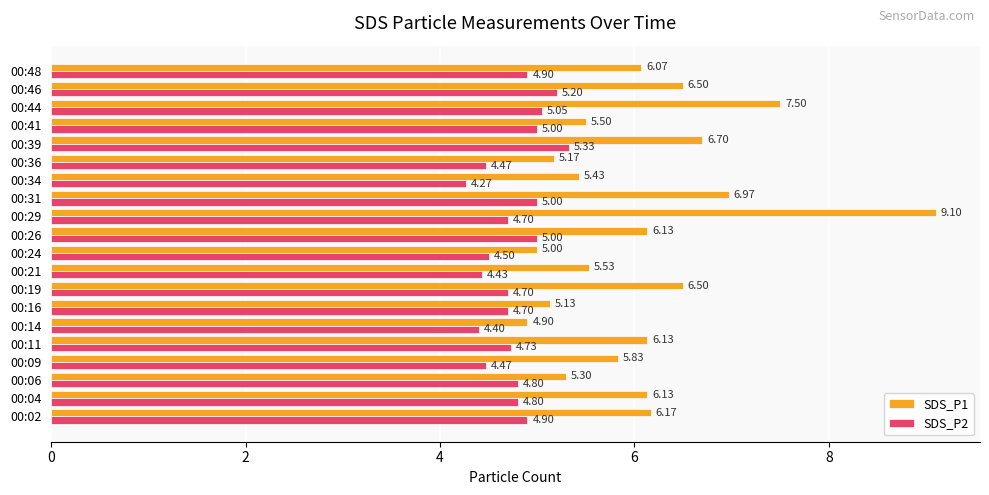

Rank the series by their average value, from lowest to highest.

SDS_P2, SDS_P1